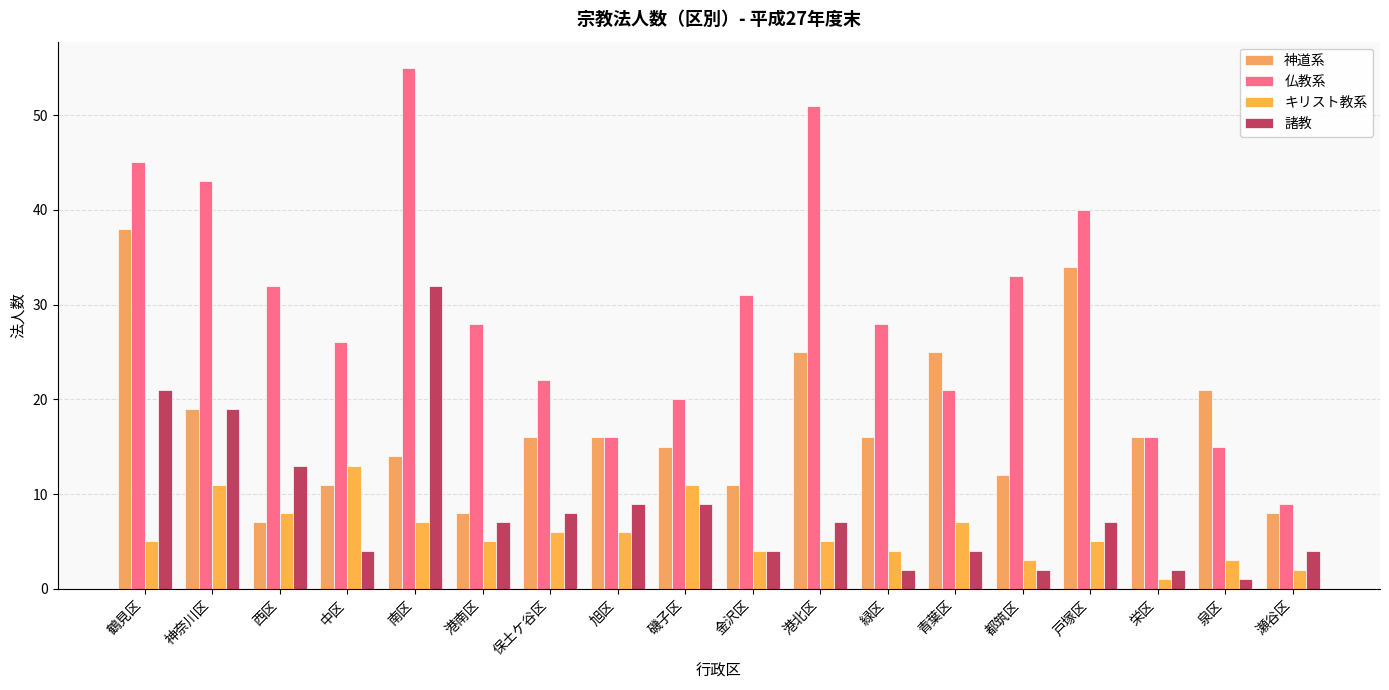

Which series has the widest spread of values?

仏教系